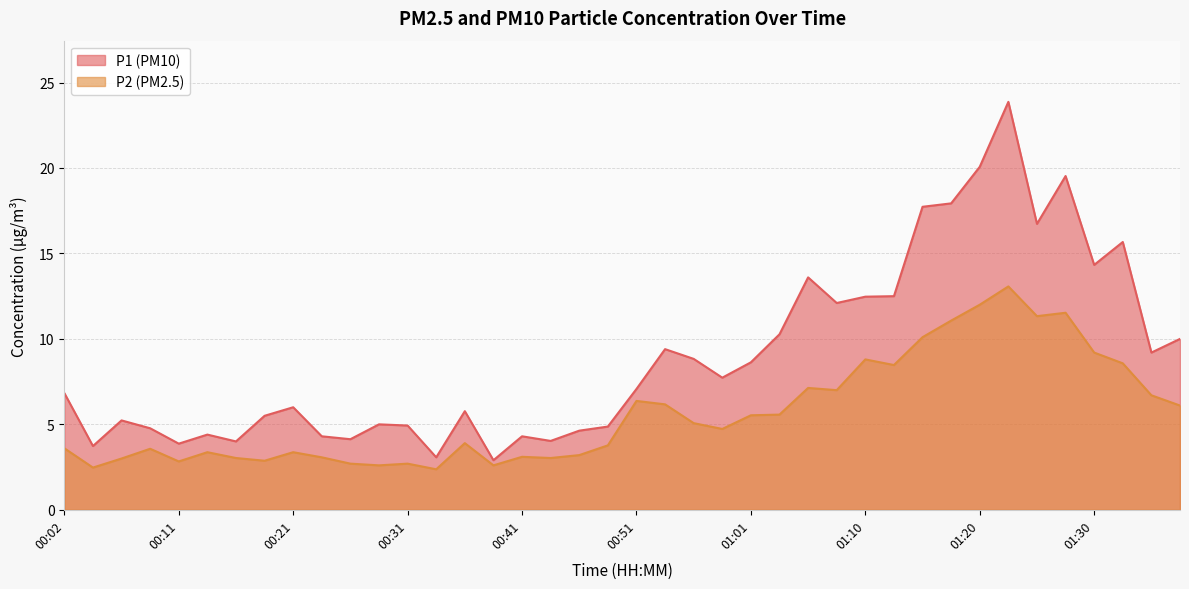

True or false: P1 and P2 intersect in this chart.

False